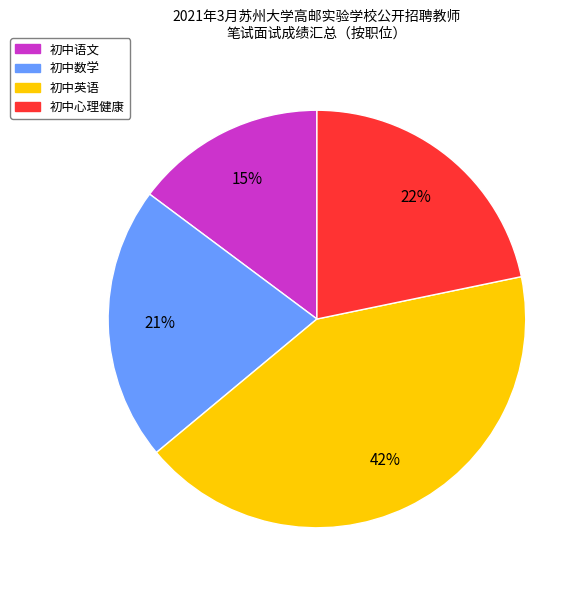

How many slices are in this pie chart?

4